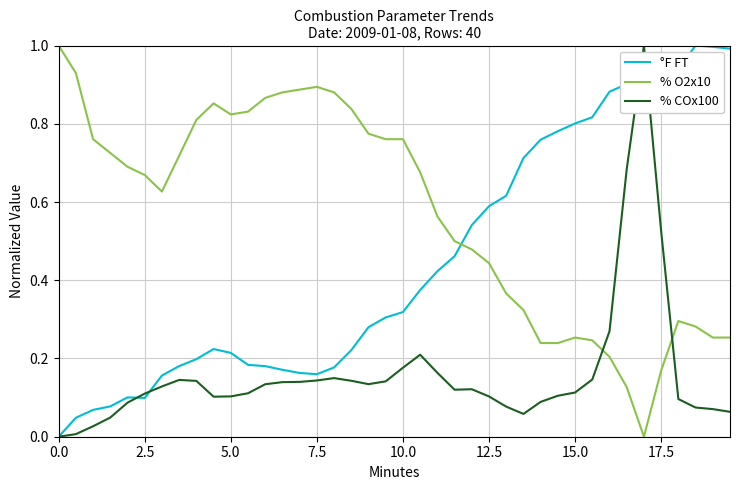

True or false: % O2x10 and °F FT intersect in this chart.

True